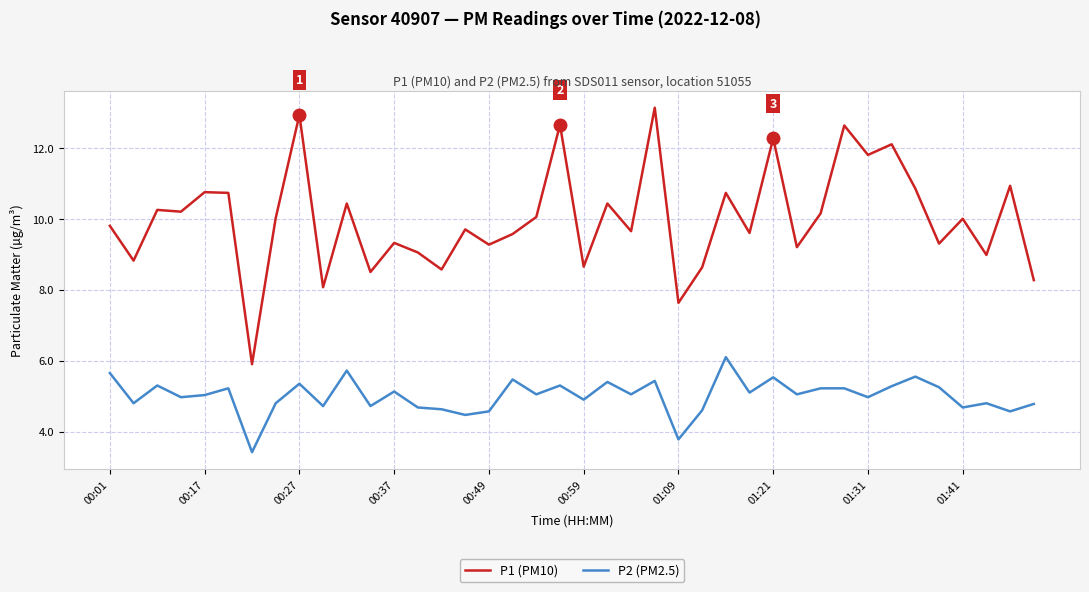

Is this an area chart (filled region under the line)?

No